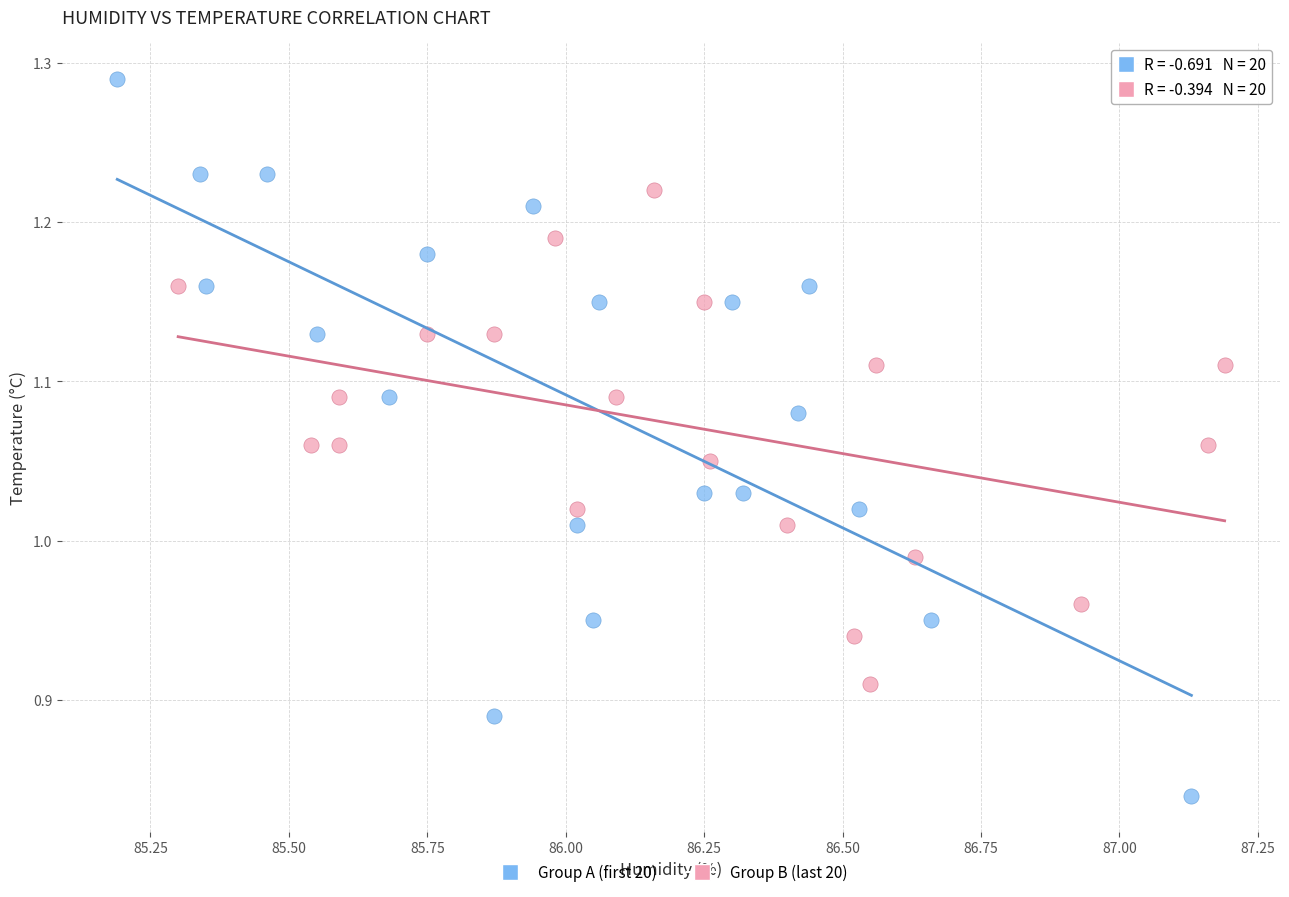

Which series has the largest Y range (max minus min)?

Group A (first 20)